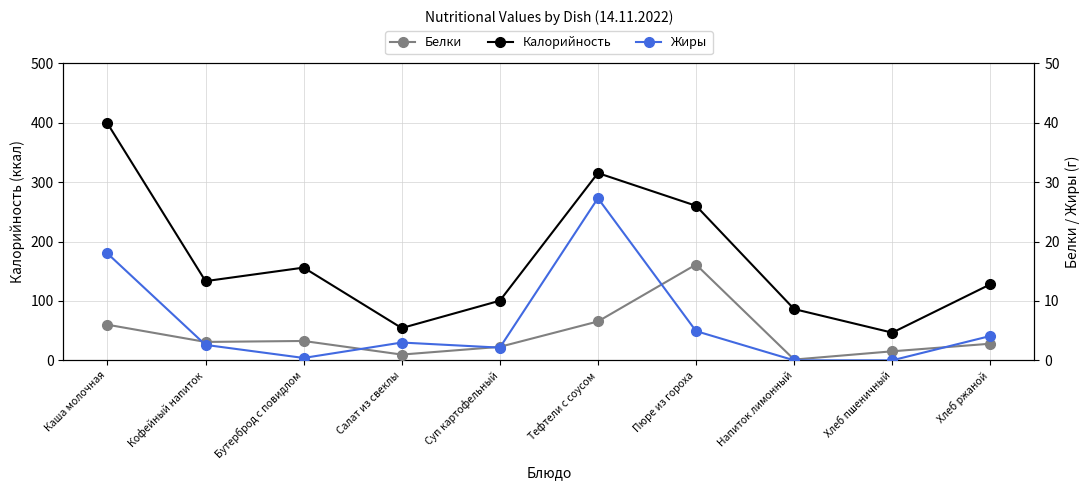

Between which two adjacent categories do Белки and Жиры first intersect?

Каша молочная and Кофейный напиток